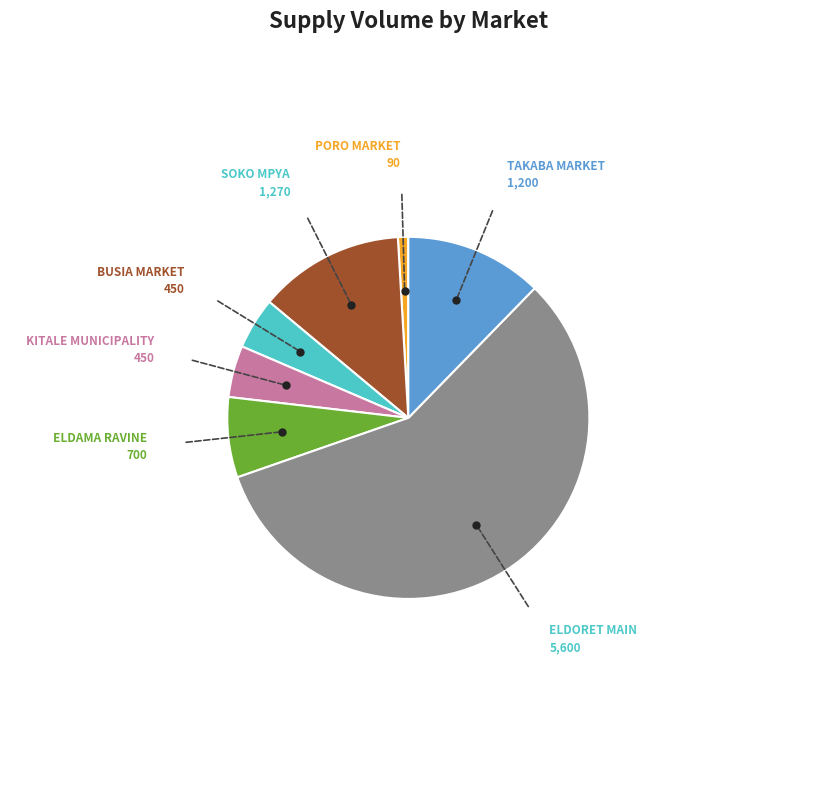

Count the number of slices in the pie.

7